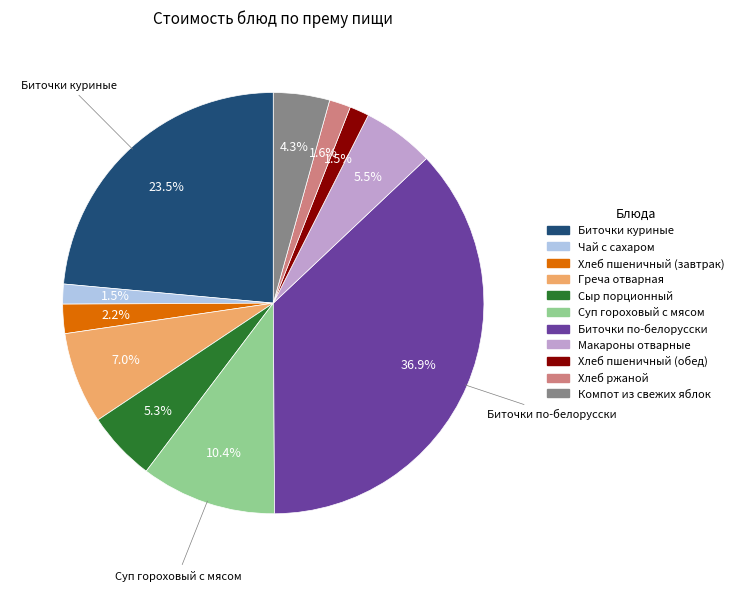

Combined, do Хлеб ржаной and Греча отварная account for over 50%?

No